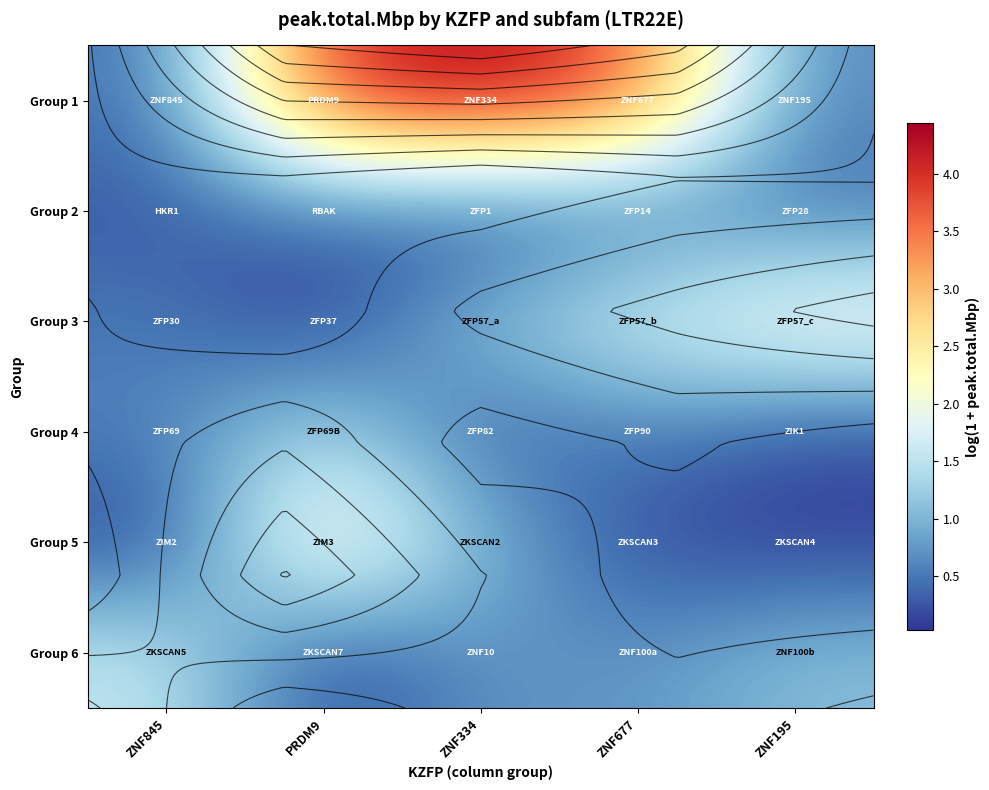

Rank the categories by Group 5 value from lowest to highest.

ZNF195, ZNF845, ZNF677, ZNF334, PRDM9